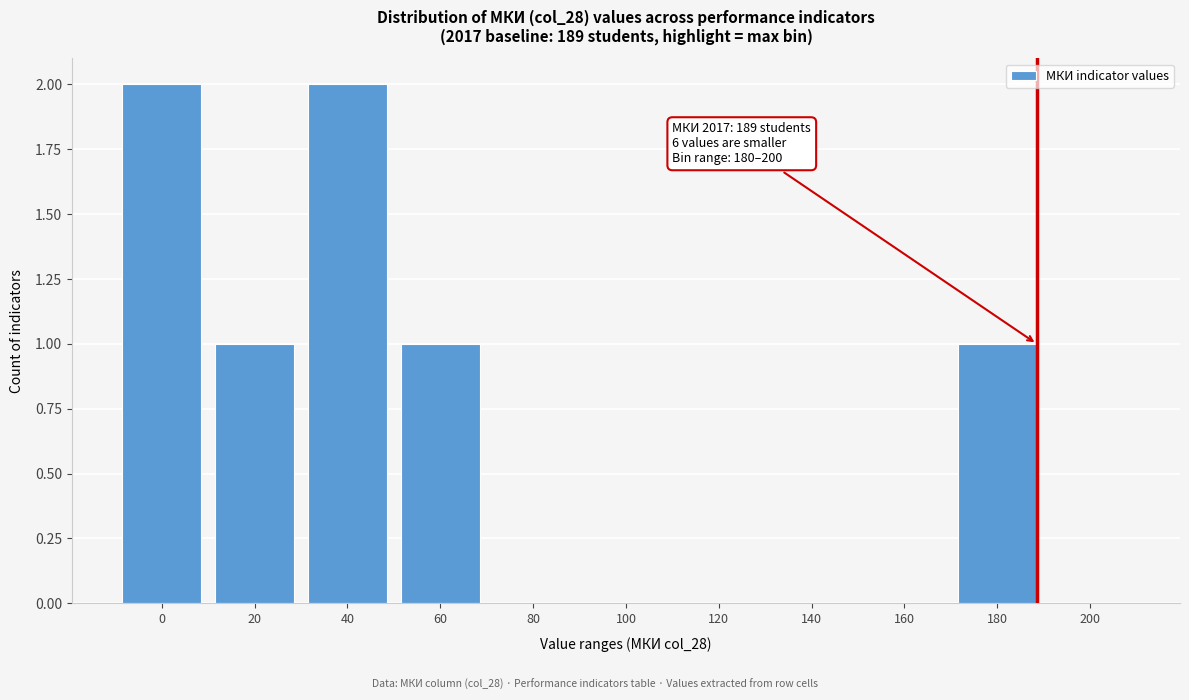

Reading left to right, transcribe all the data shown in this chart.

0=2	20=1	40=2	60=1	80=0	100=0	120=0	140=0	160=0	180=1	200=0